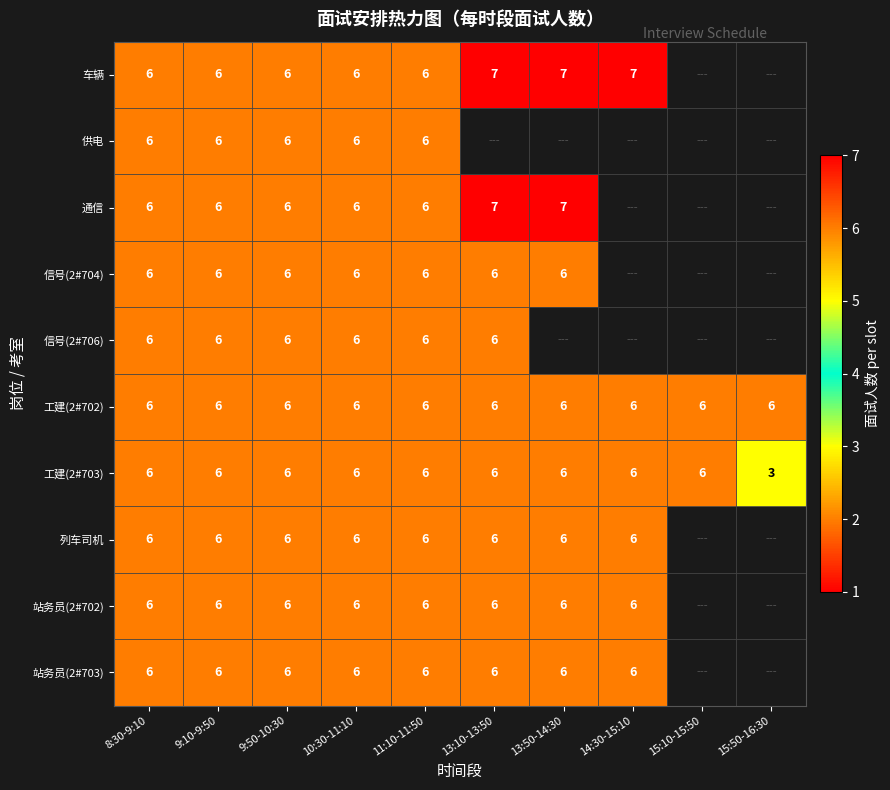

At which label is 工建(2#703) closest to 4?

15:50-16:30